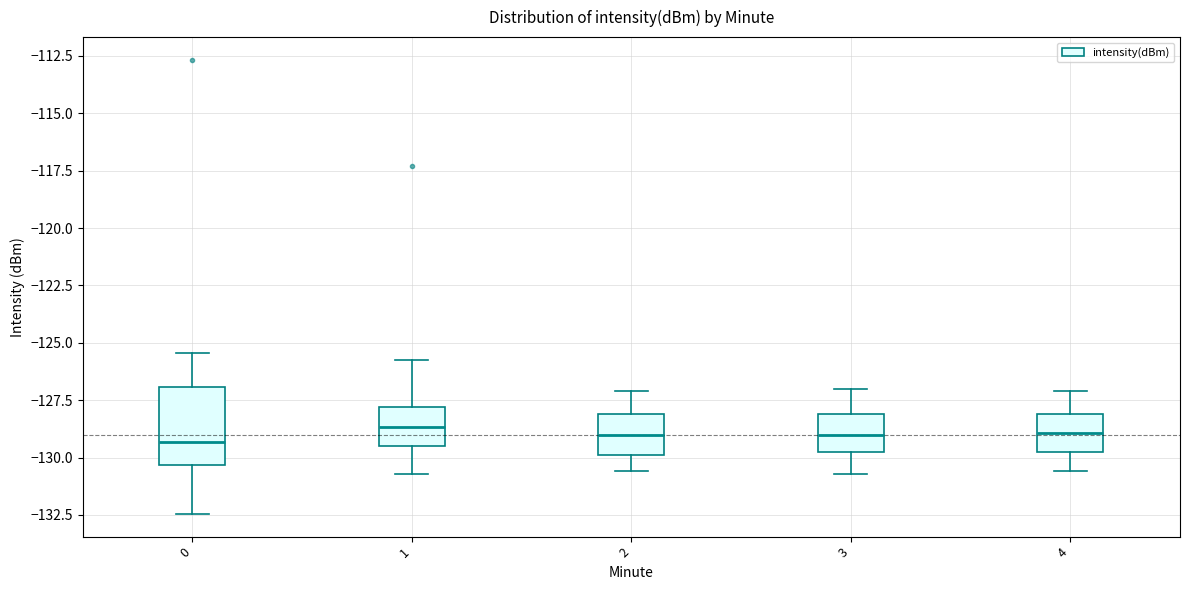

Where does the lower whisker of the box at x = 2 end on the y-axis? The values are not printed on the chart, so give them approximately, as read against the axis.

-130.5